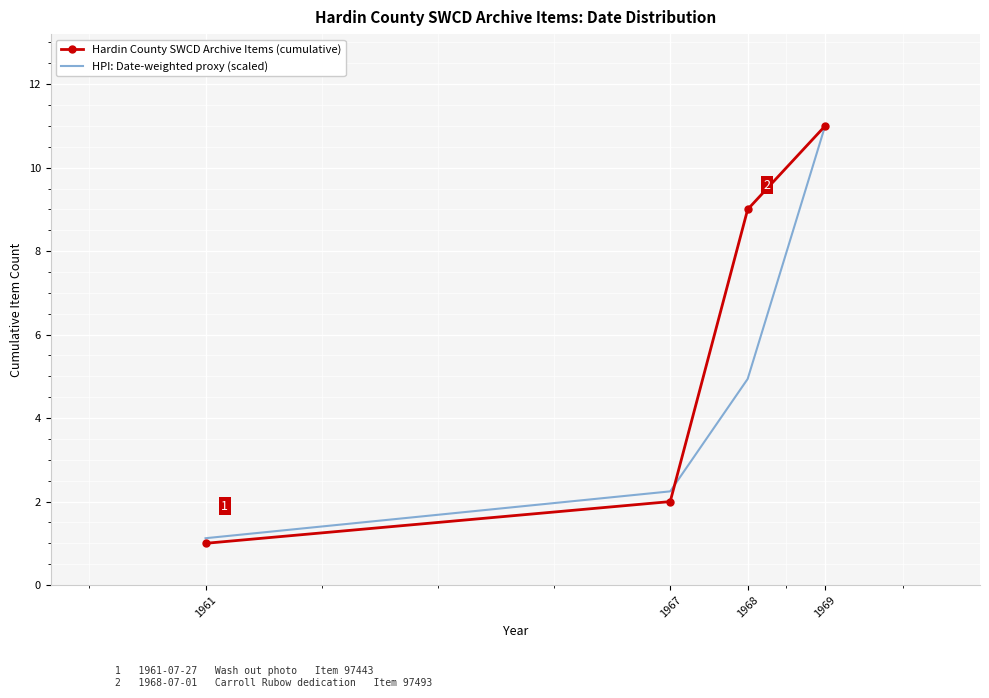

What is the difference between the maximum and second lowest values in the HPI: Date-weighted proxy (scaled) series?

8.8